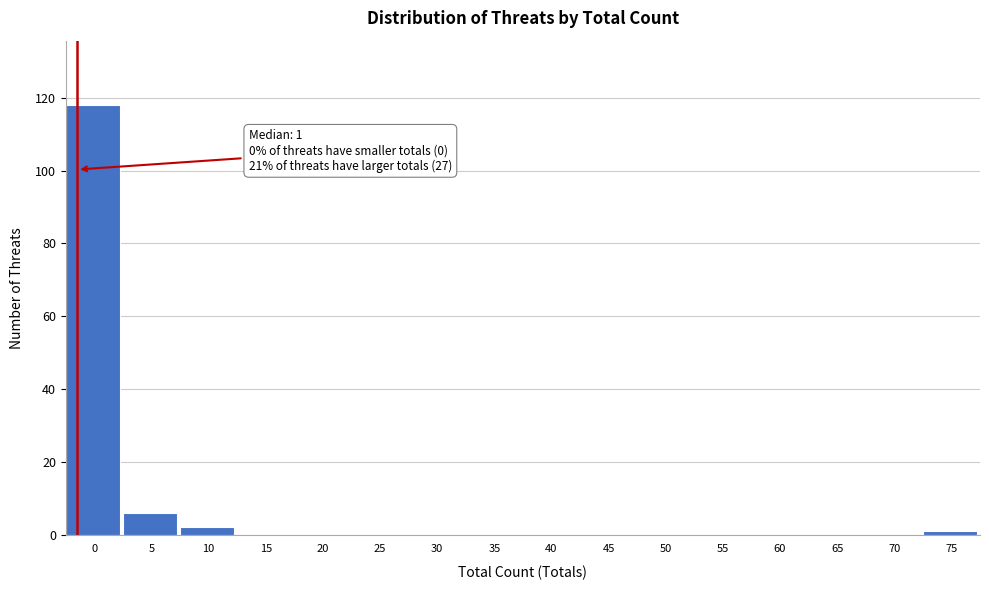

Reading left to right, what are all the values shown in this chart?

0=118	5=6	10=2	15=0	20=0	25=0	30=0	35=0	40=0	45=0	50=0	55=0	60=0	65=0	70=0	75=1